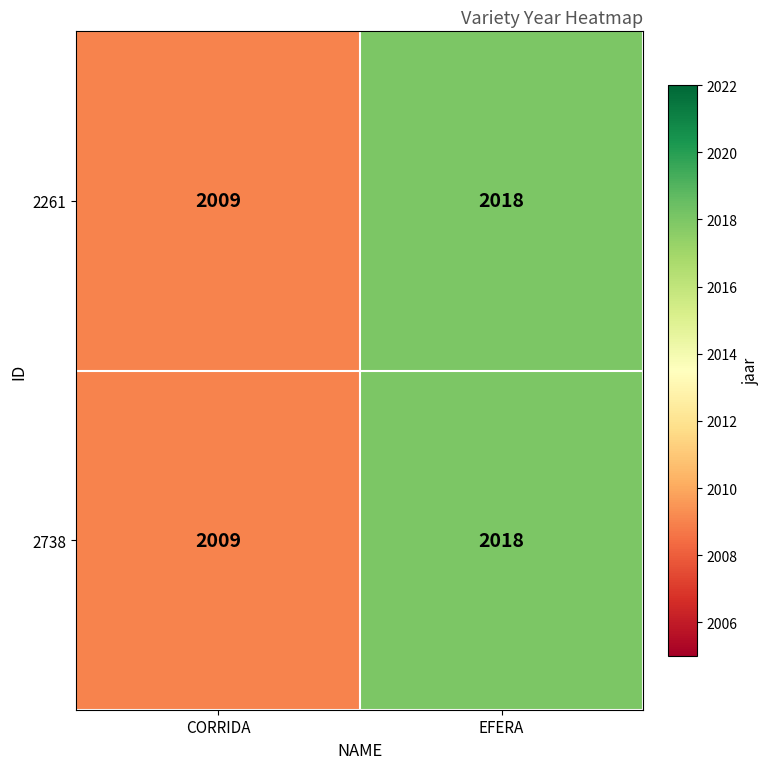

What is the sum of all 2261 values?

4027